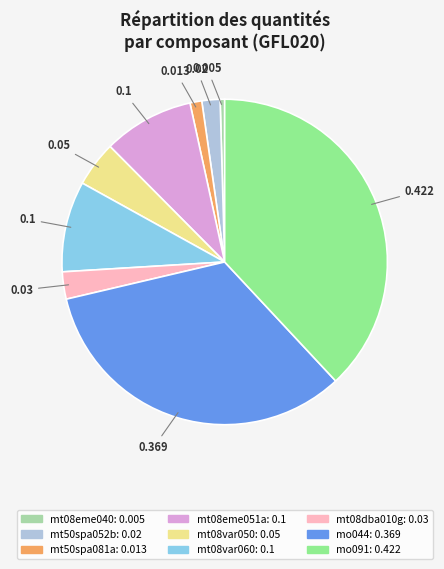

Is there any slice that represents more than half of the pie?

No